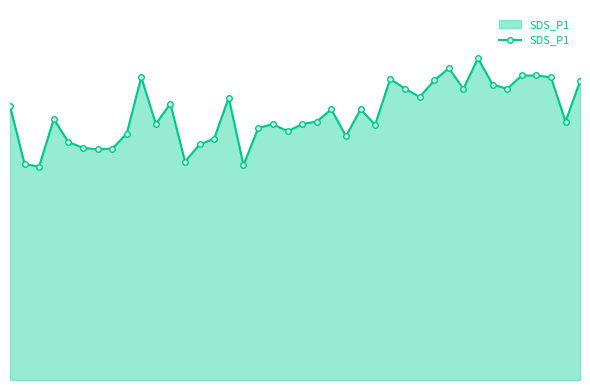

True or false: there are more than 1 points higher than both neighbors.

True